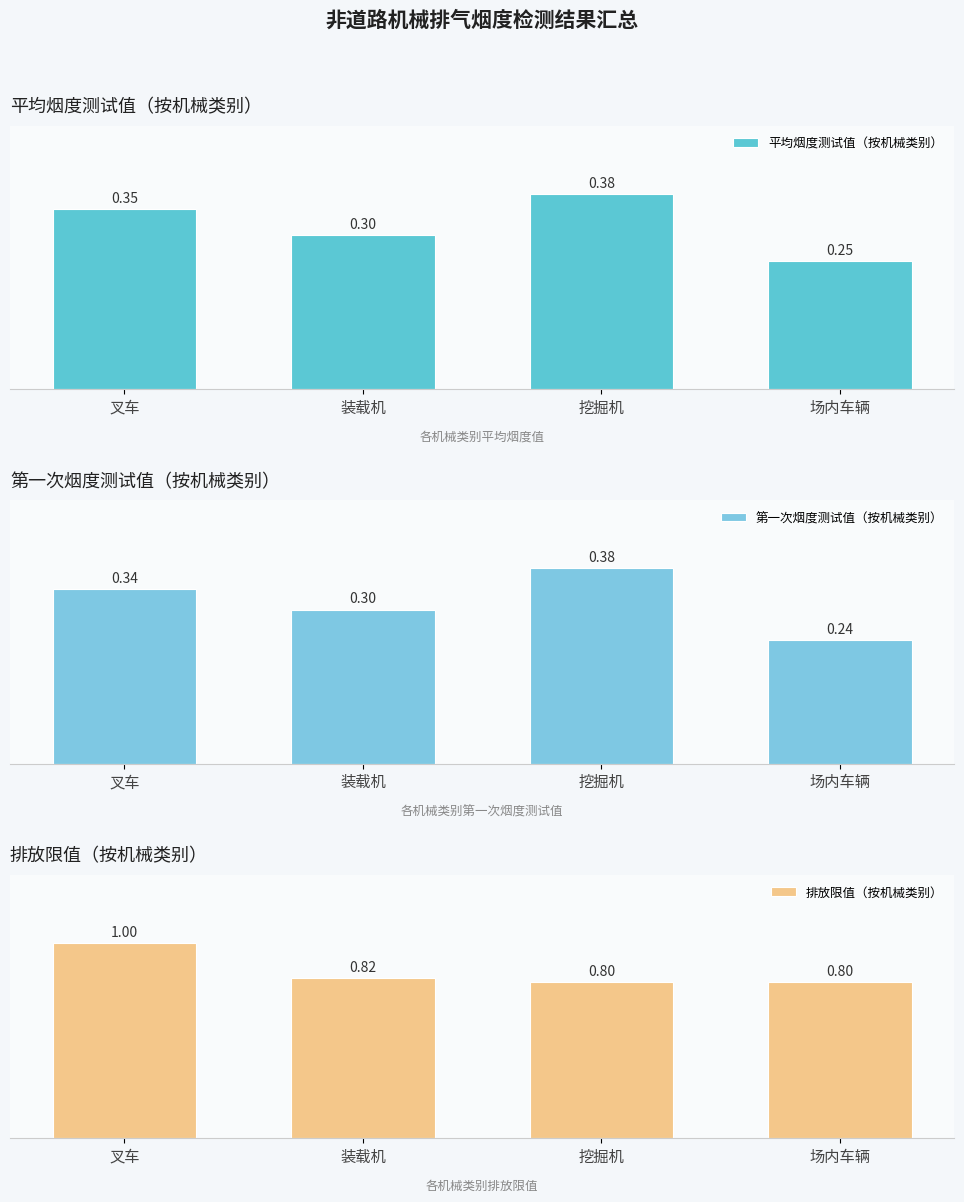

How many data points does each series have?

4